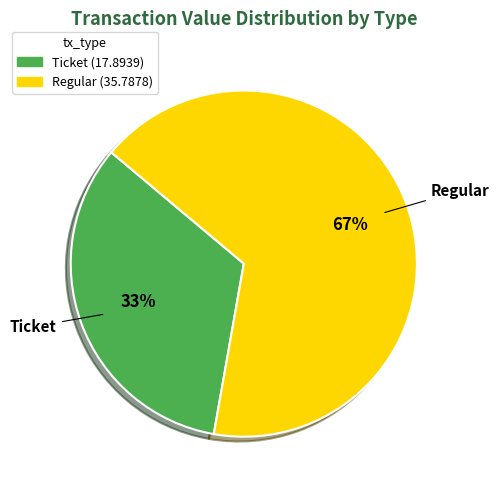

Does any single category account for the majority?

Yes